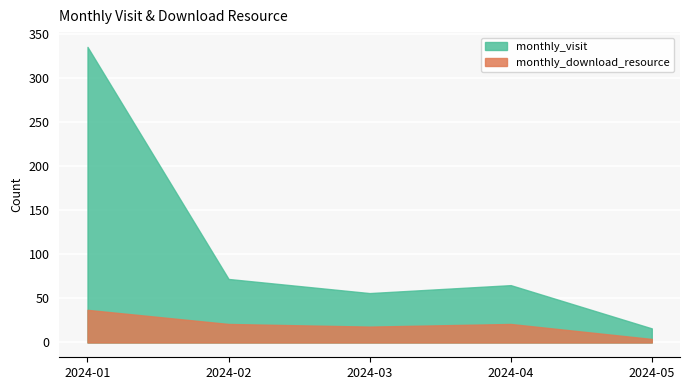

Reading left to right, extract all data points from this chart.

monthly_visit: 2024-01=335	2024-02=72	2024-03=56	2024-04=65	2024-05=16
monthly_download_resource: 2024-01=37	2024-02=21	2024-03=18	2024-04=21	2024-05=4